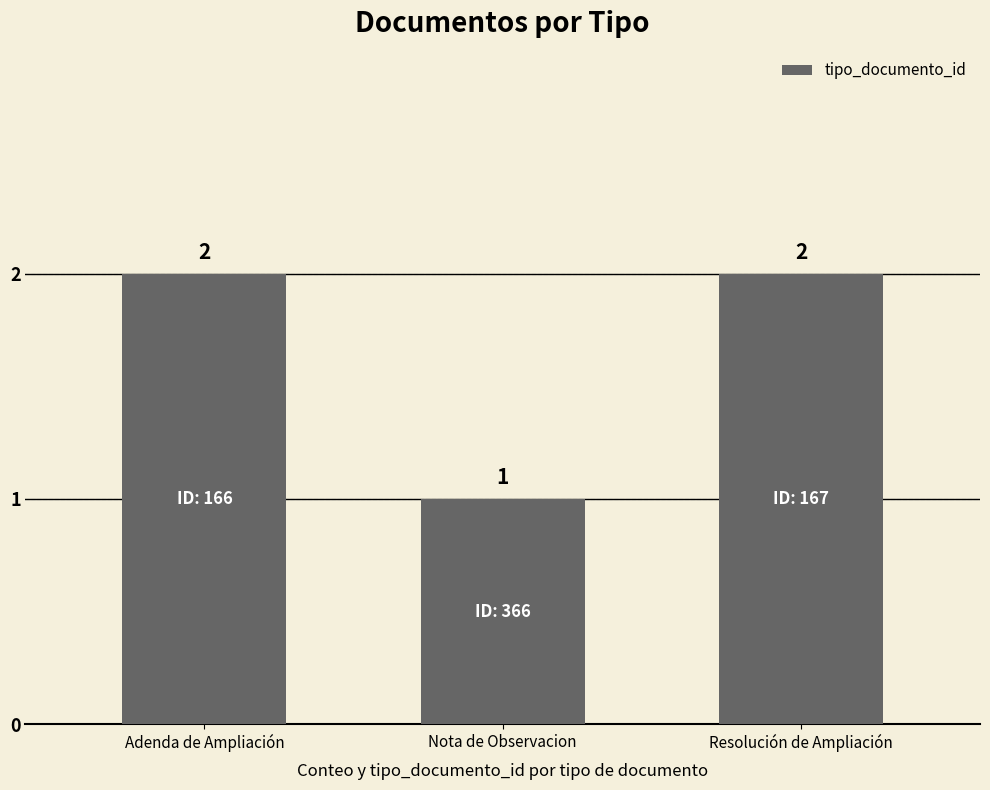

True or false: the data shows 2 at Resolución de Ampliación.

True